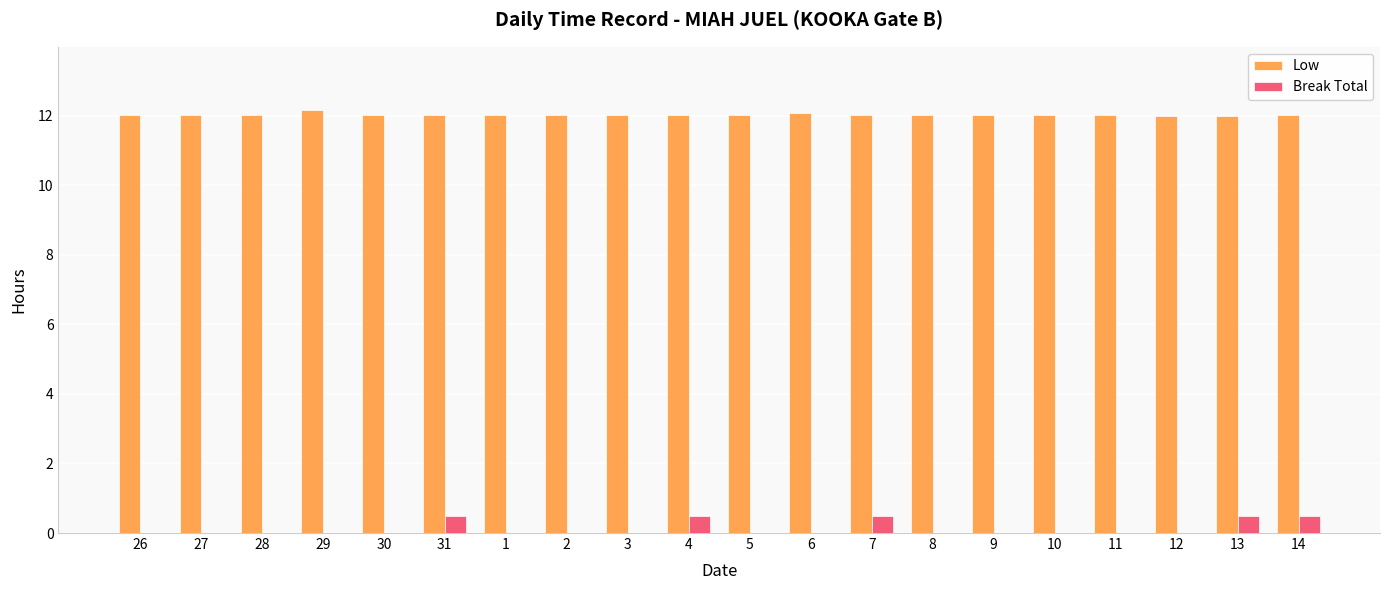

True or false: Break Total has a value of 0.5 at 4.

True